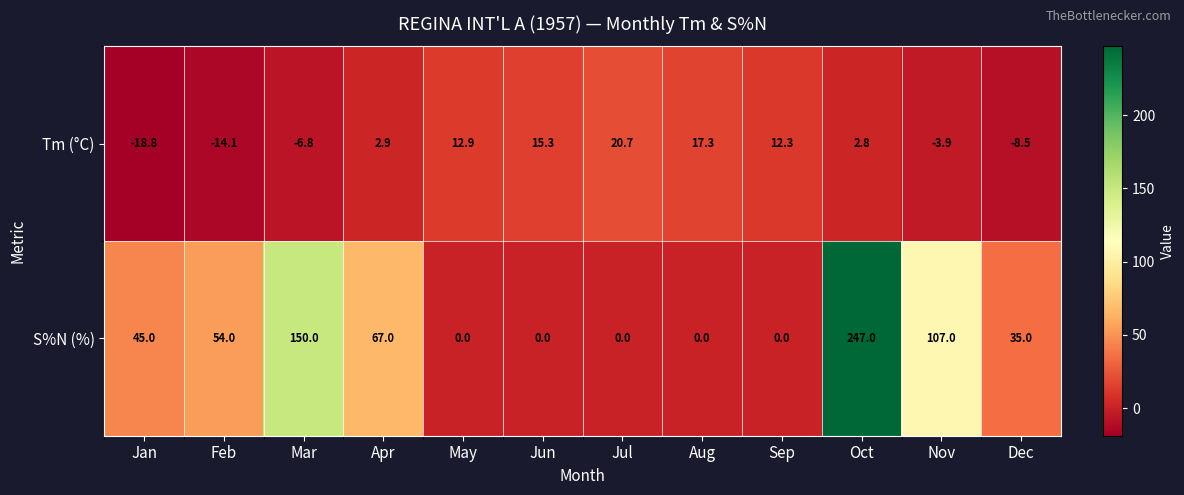

The value of S%N (%) at Aug is 104.9. True or false?

False